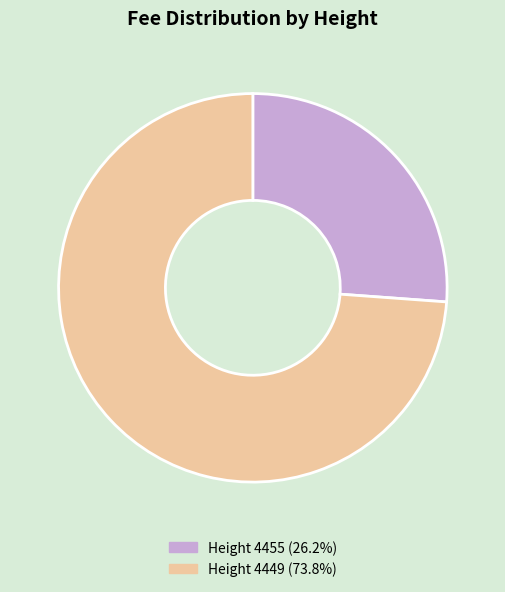

What is the ratio of the value at Height 4455 (26.2%) to the value at Height 4449 (73.8%)?

0.4